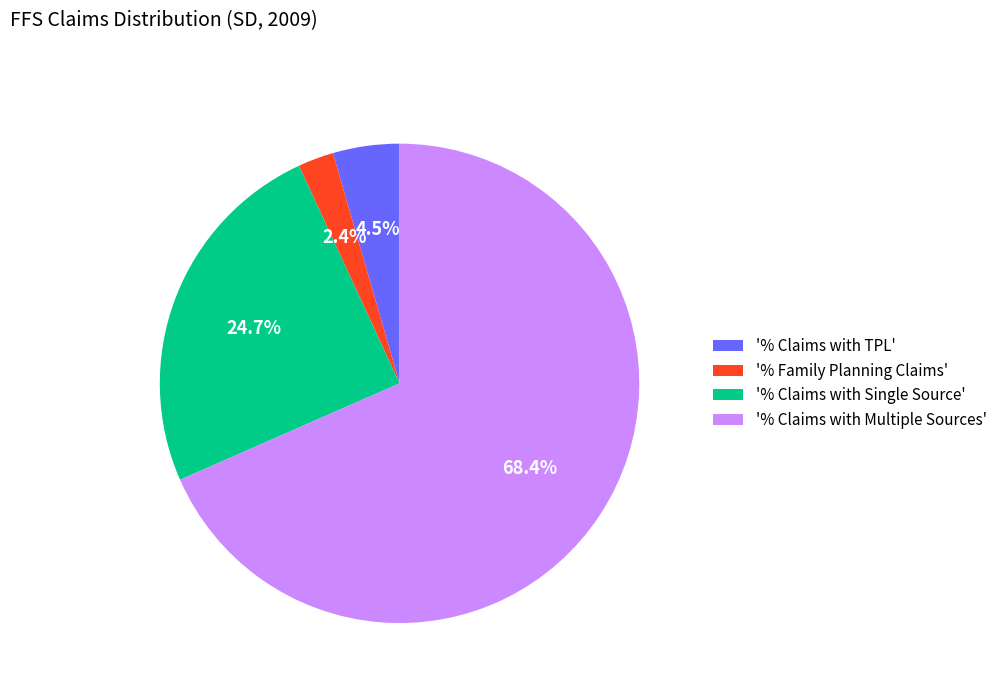

What is the total percentage of '% Claims with Multiple Sources' and '% Claims with TPL'?

72.9%